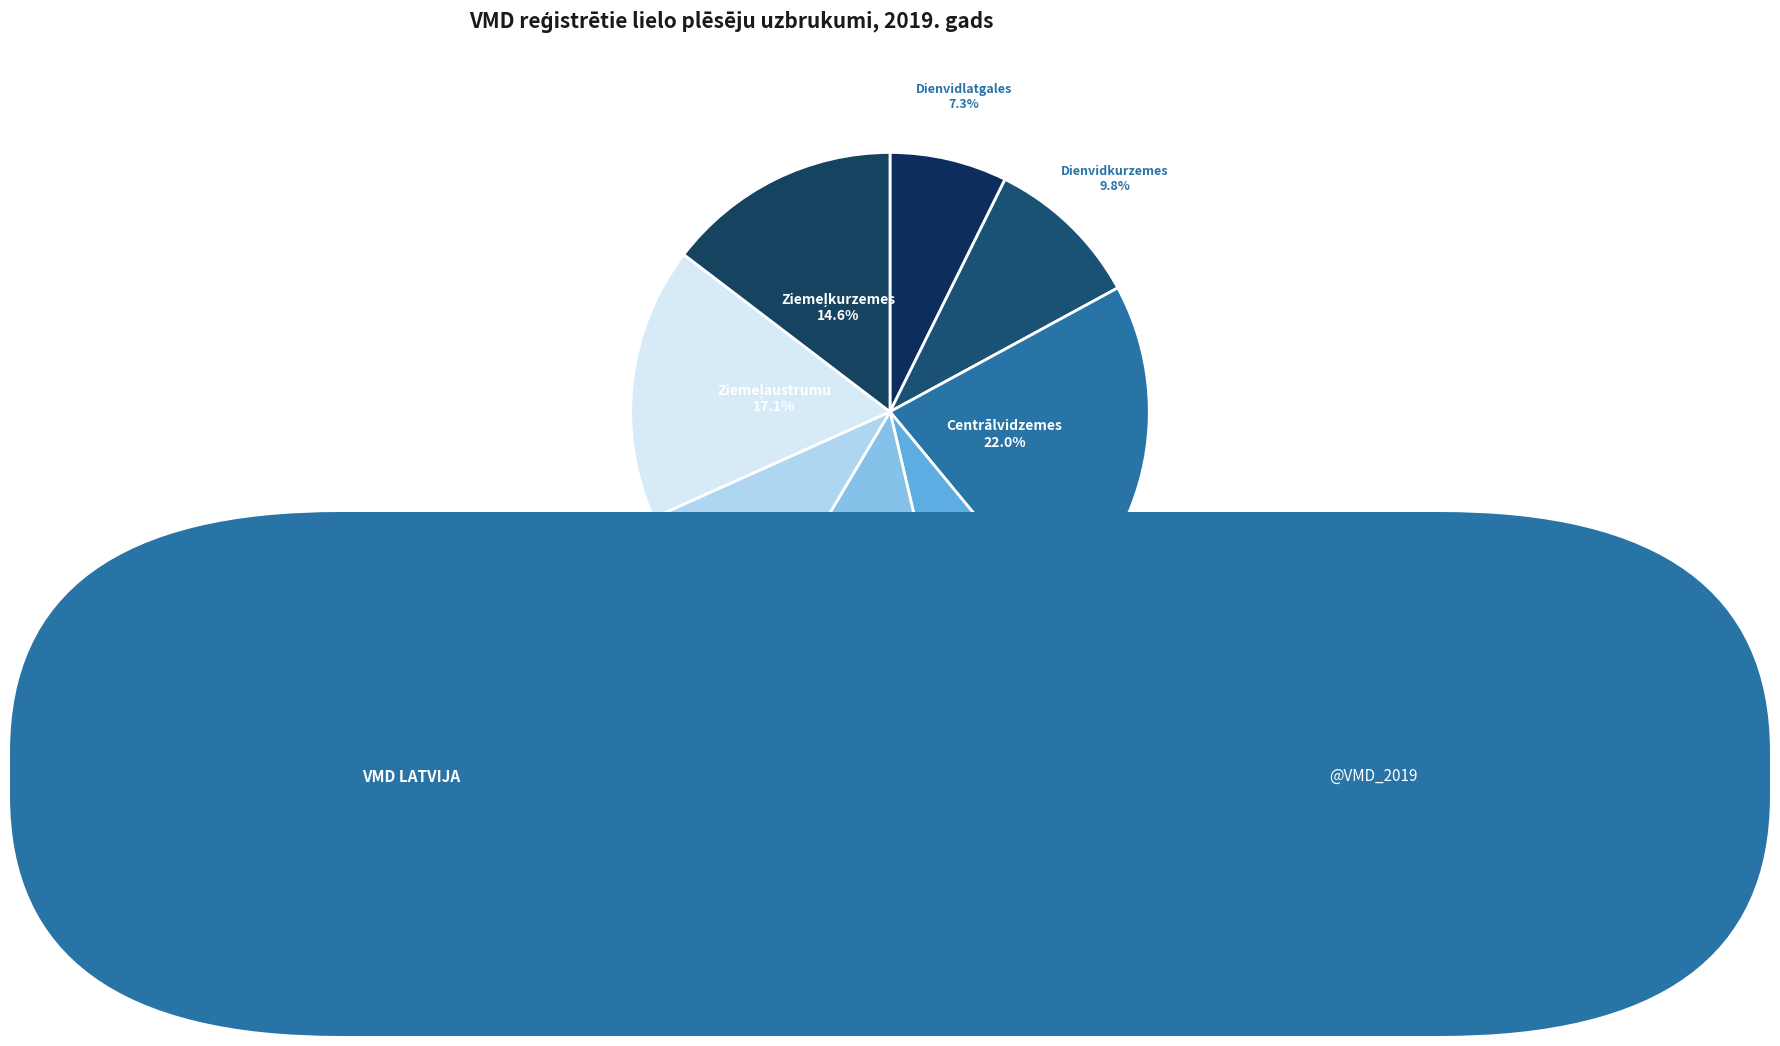

To the nearest percent, what is the average slice percentage?

12%